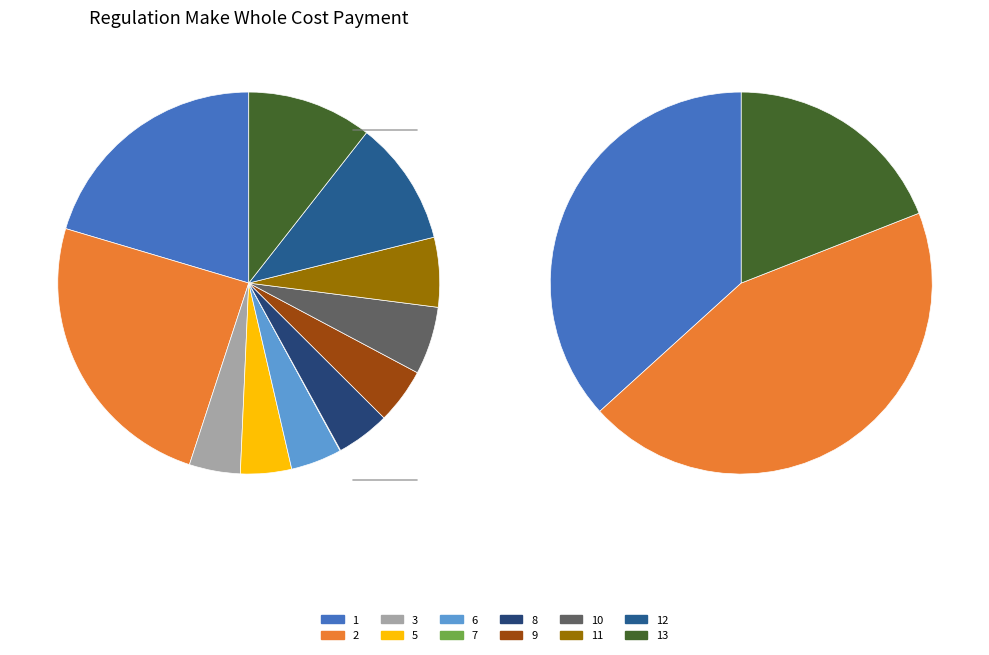

Which category has the biggest portion of the pie?

2